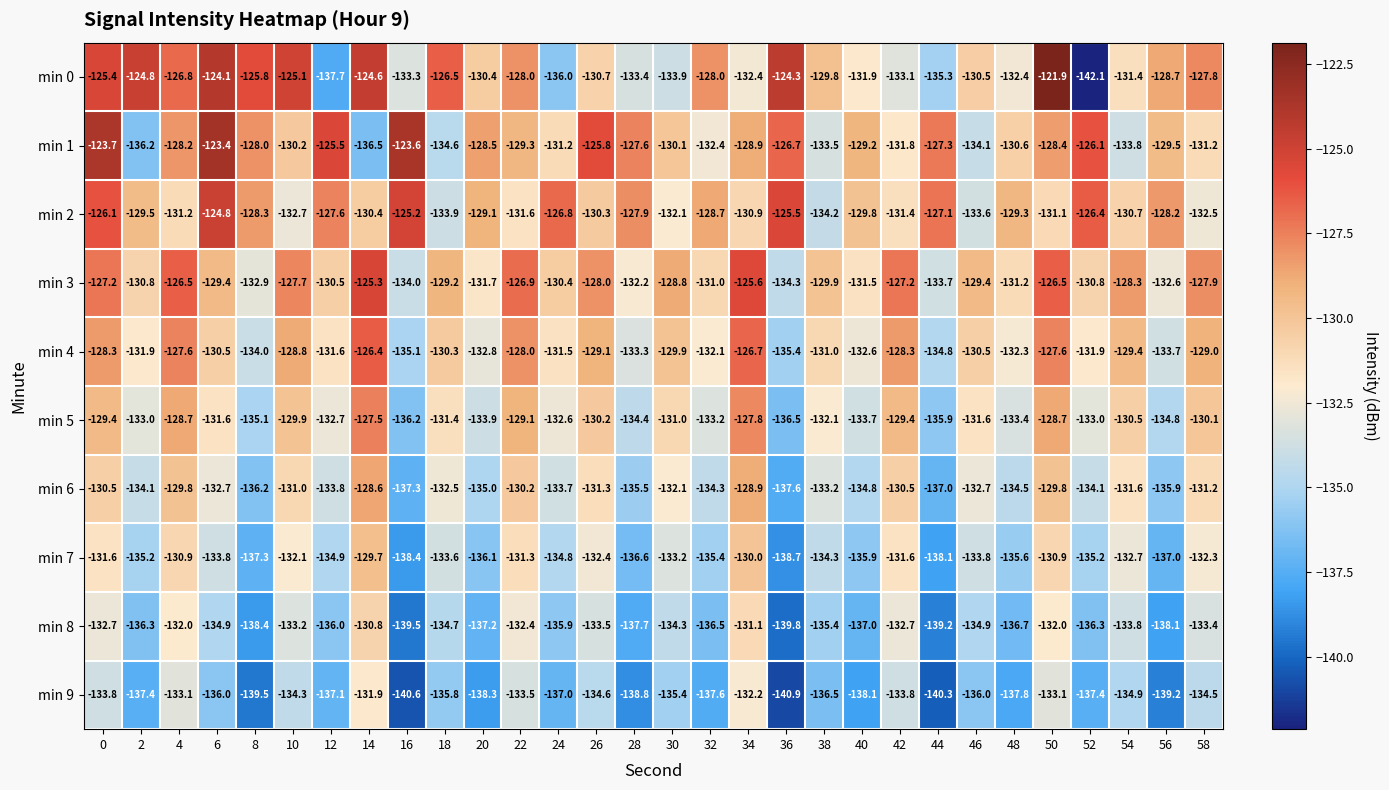

At 20, list the series in order from largest to smallest.

min 1, min 2, min 0, min 3, min 4, min 5, min 6, min 7, min 8, min 9